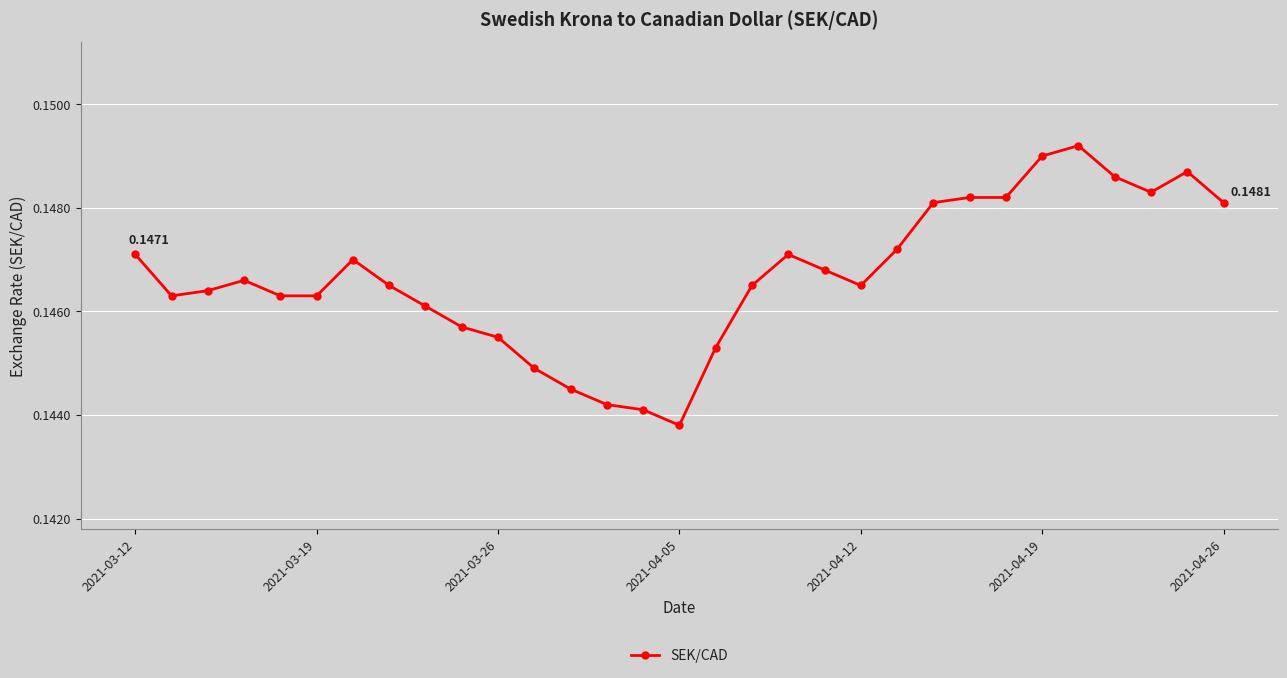

What is the sum of all values?

4.5